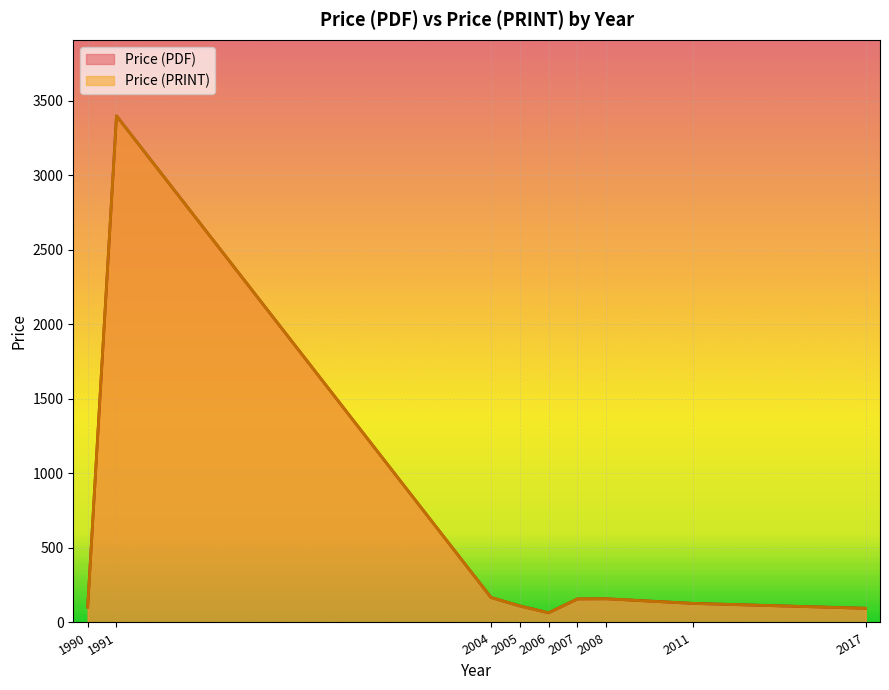

Which series has the largest total across all categories?

Price (PDF)